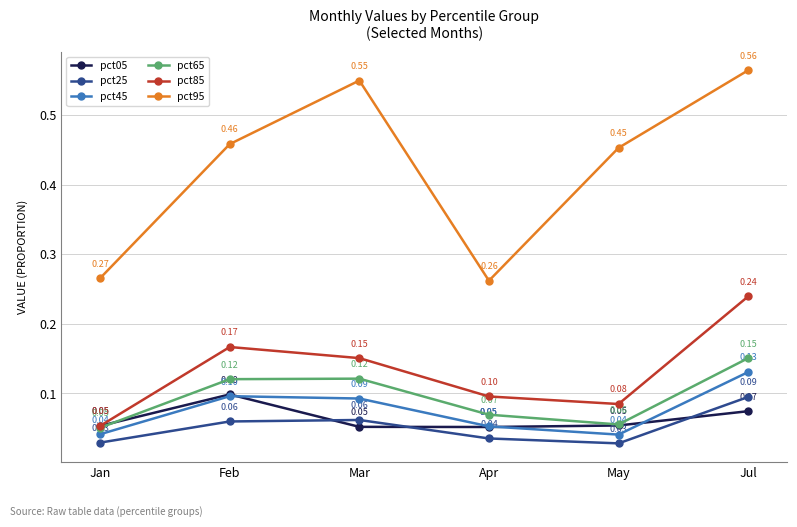

Between Mar and May, which series saw the biggest shift?

pct95